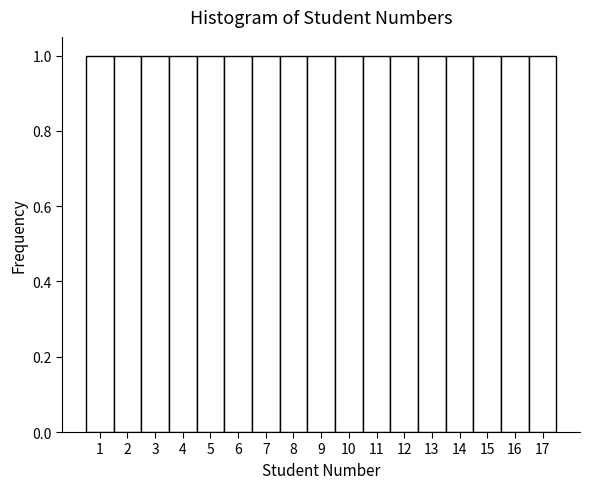

Reading left to right, transcribe this chart: for each bar, give the range it covers on the x-axis and its height. The values are not printed on the chart, so give them approximately, as read against the axis.

0.5 to 1.5: 1
1.5 to 2.5: 1
2.5 to 3.5: 1
3.5 to 4.5: 1
4.5 to 5.5: 1
5.5 to 6.5: 1
6.5 to 7.5: 1
7.5 to 8.5: 1
8.5 to 9.5: 1
9.5 to 10.5: 1
10.5 to 11.5: 1
11.5 to 12.5: 1
12.5 to 13.5: 1
13.5 to 14.5: 1
14.5 to 15.5: 1
15.5 to 16.5: 1
16.5 to 17.5: 1